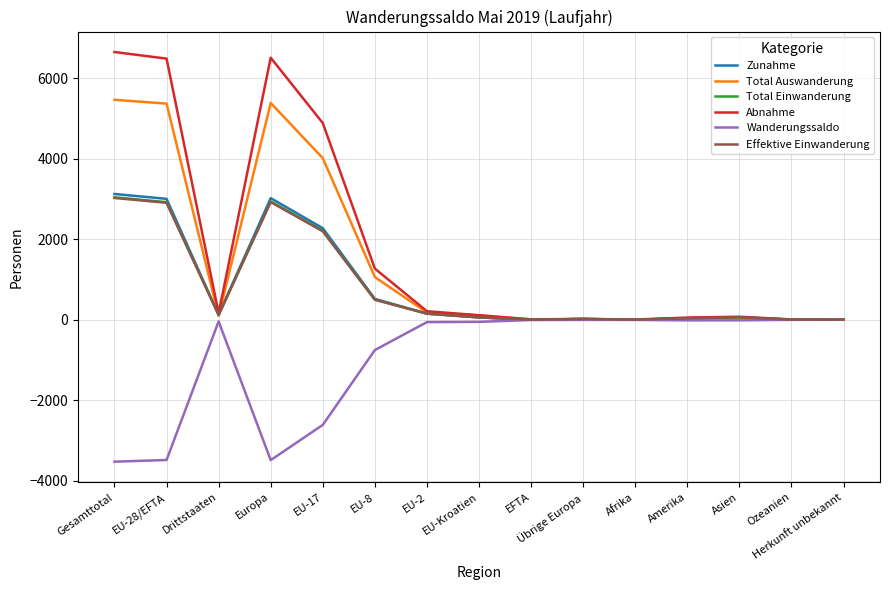

Count the number of data series in this chart.

6